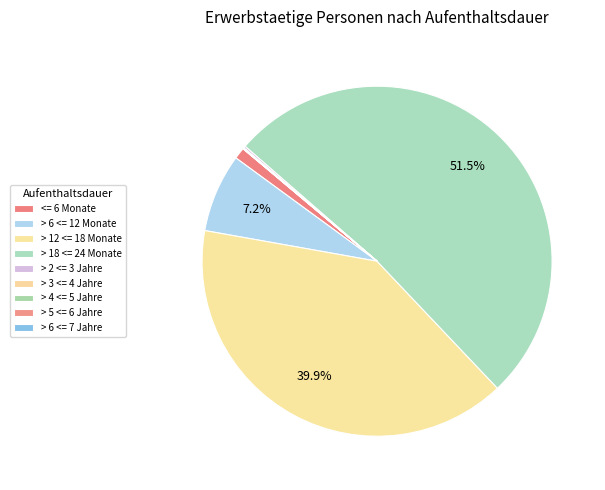

Combined, do > 3 <= 4 Jahre and > 6 <= 7 Jahre account for over 50%?

No